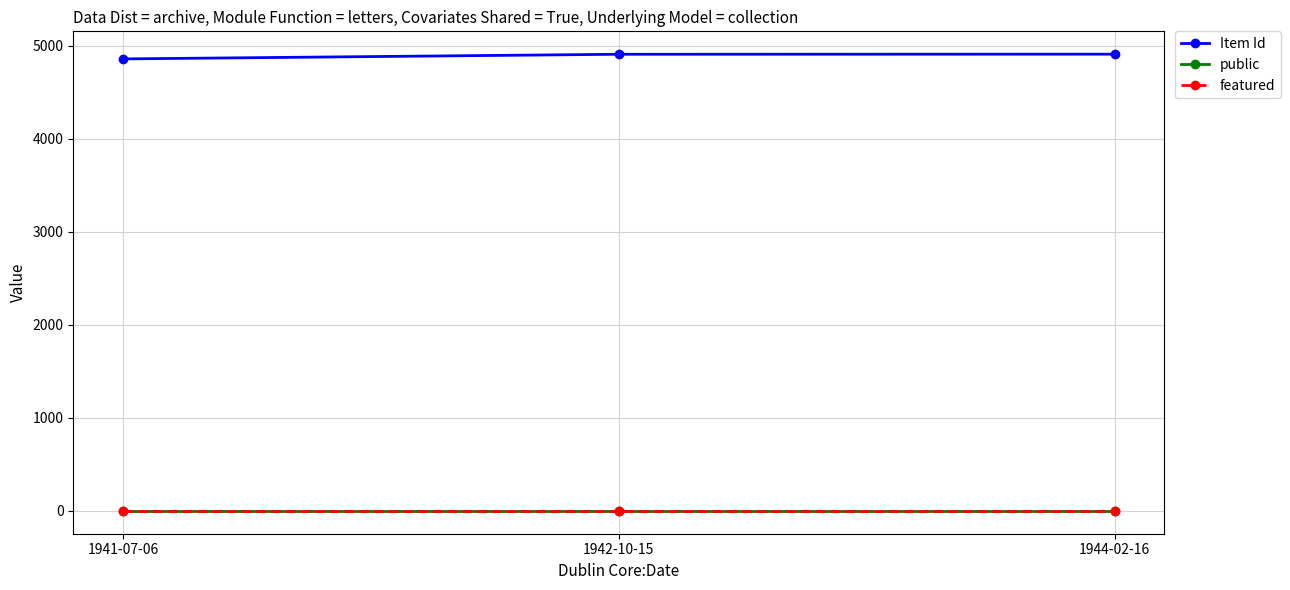

What is the total value across all series at 1944-02-16?

4908